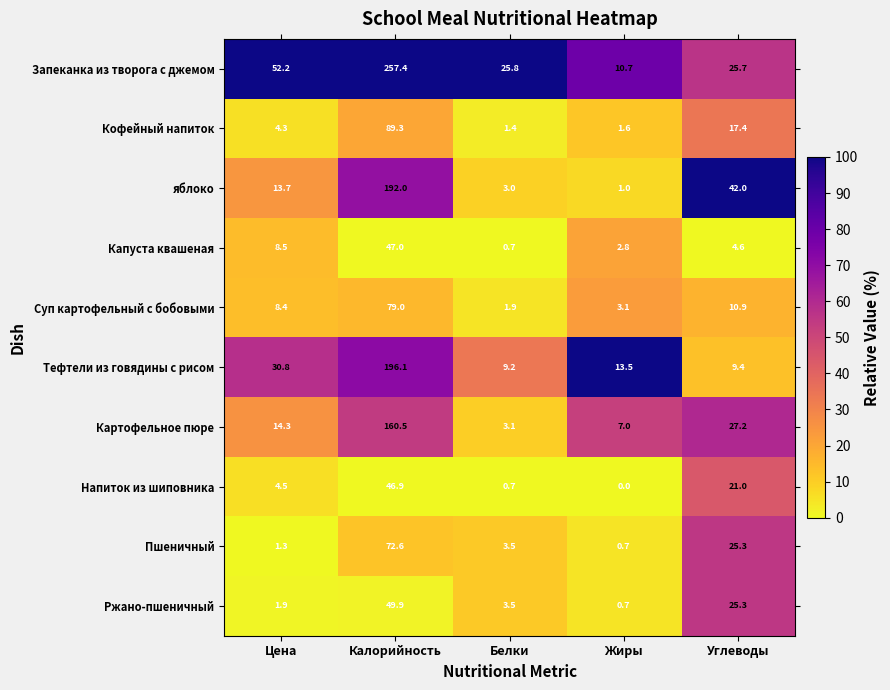

Read the яблоко value at Цена.

13.7